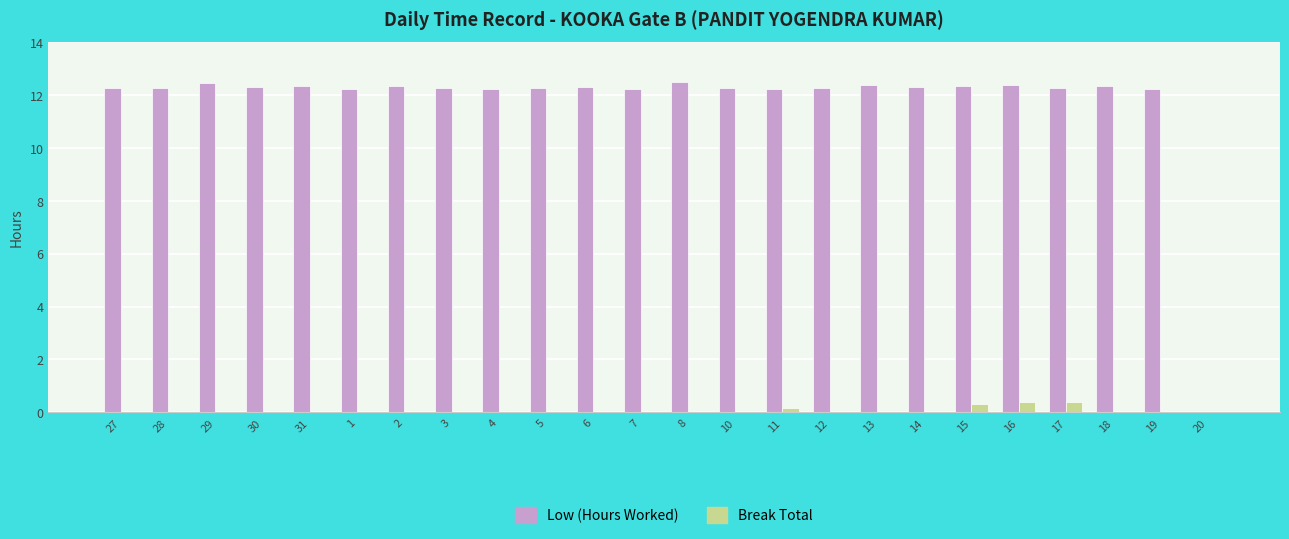

What is the sum of all Low (Hours Worked) values?

282.7